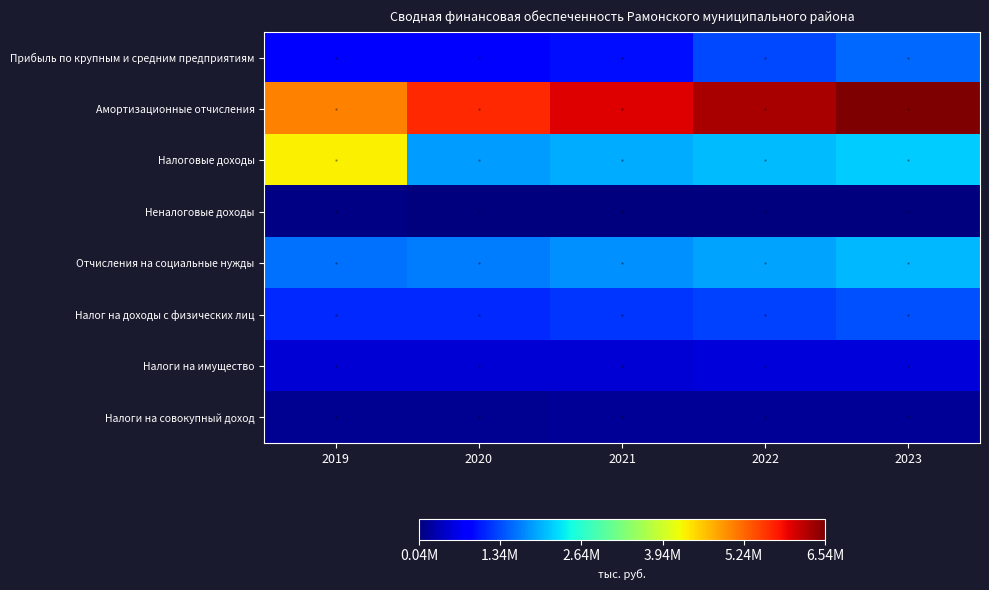

Reading left to right, transcribe all the data shown in this chart.

Прибыль по крупным и средним предприятиям: 2019=834898	2020=754323	2021=952873	2022=1321152	2023=1536987
Амортизационные отчисления: 2019=5055566	2020=5652214	2021=6005320	2022=6302130	2023=6540425
Налоговые доходы: 2019=4298035	2020=1863346	2021=1957120	2022=2056049	2023=2156830
Неналоговые доходы: 2019=92992	2020=67605	2021=47025	2022=43615	2023=43565
Отчисления на социальные нужды: 2019=1571069	2020=1649989	2021=1773740	2022=1897976	2023=2030910
Налог на доходы с физических лиц: 2019=1122987	2020=1123424	2021=1194244	2022=1278036	2023=1367687
Налоги на имущество: 2019=534826	2020=534110	2021=547300	2022=557950	2023=568470
Налоги на совокупный доход: 2019=165742	2020=168500	2021=176700	2022=178610	2023=179220